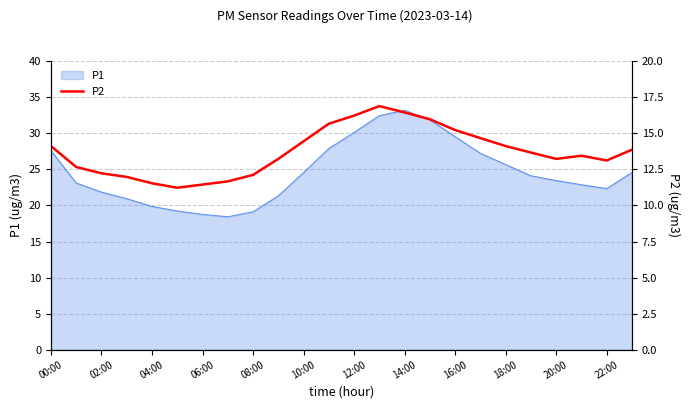

The P1 series shows 30.9 at 04:00. True or false?

False